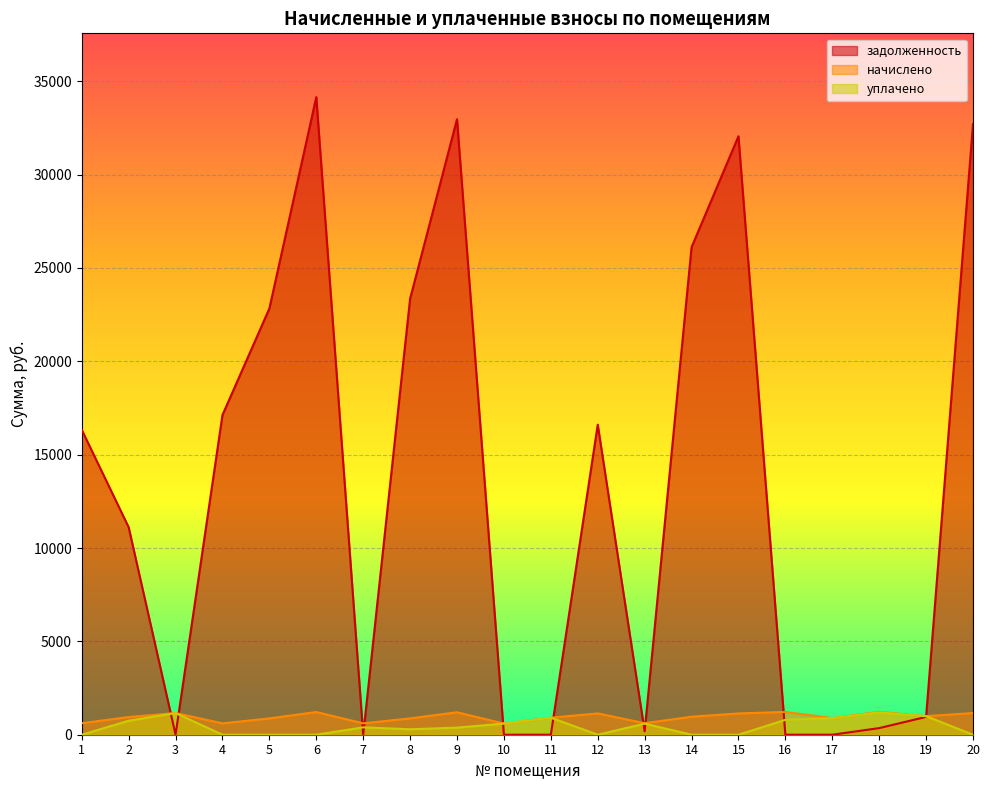

Read the уплачено value at 19.

995.0